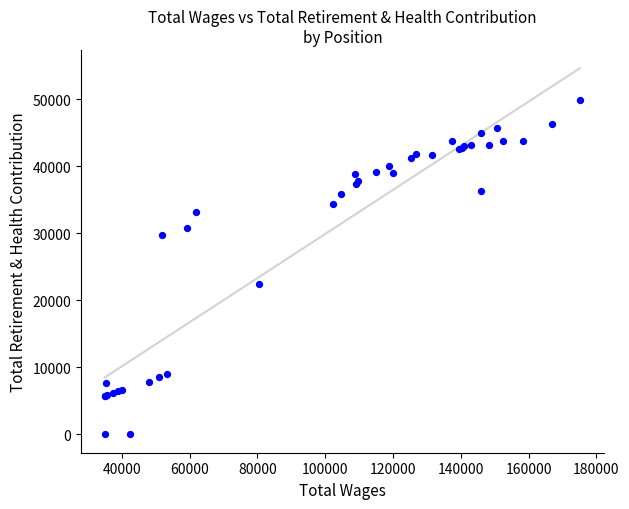

What Y value in the scatter plot is closest to 24994?

22518